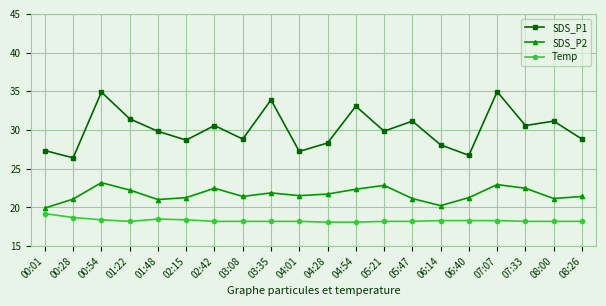

True or false: SDS_P1 has more than 1 points higher than both neighbors.

True